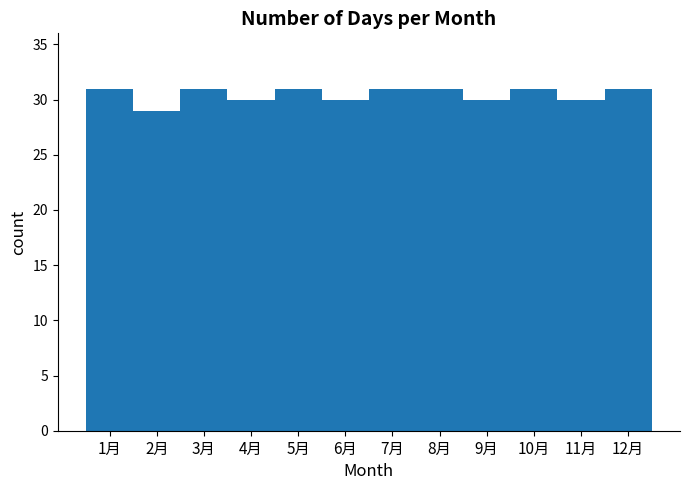

What is the smallest value displayed?

29